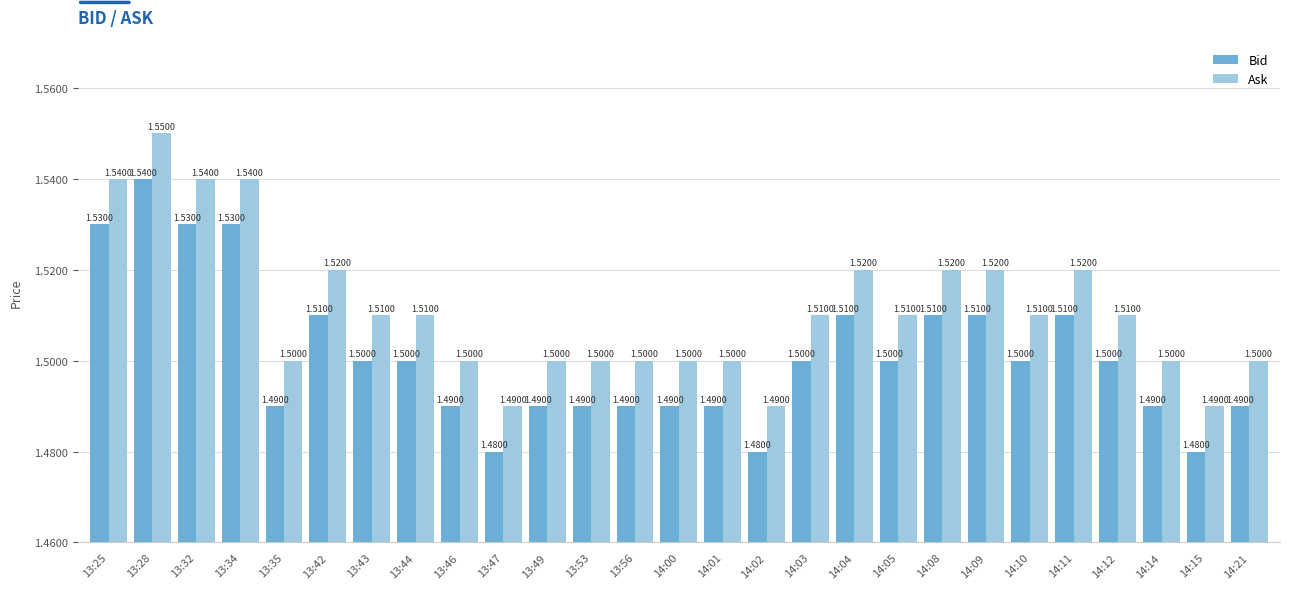

What is the average value of the Ask series?

1.5